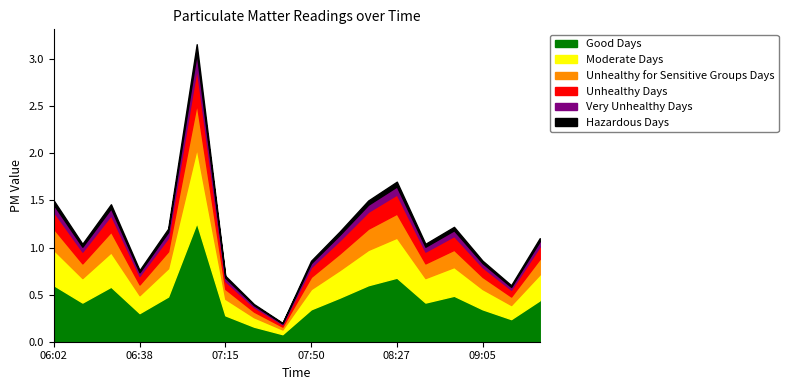

True or false: Good Days has a value of 0.5 at 07:50.

False